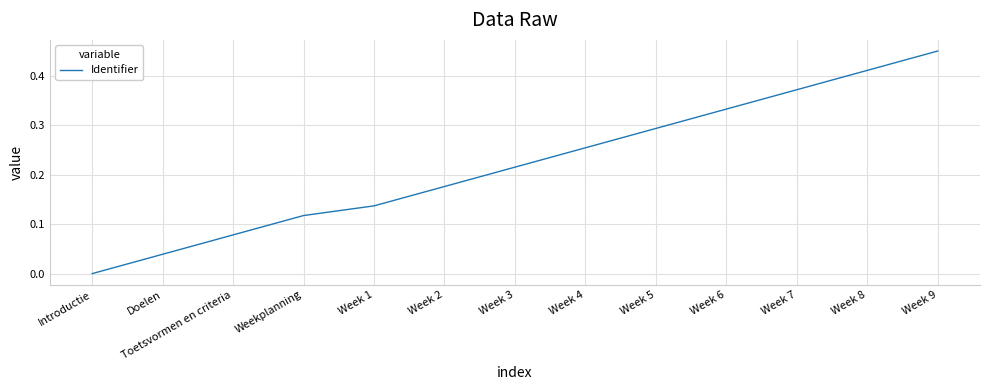

List the labels in order of value, largest first.

Week 9, Week 8, Week 7, Week 6, Week 5, Week 4, Week 3, Week 2, Week 1, Weekplanning, Toetsvormen en criteria, Doelen, Introductie